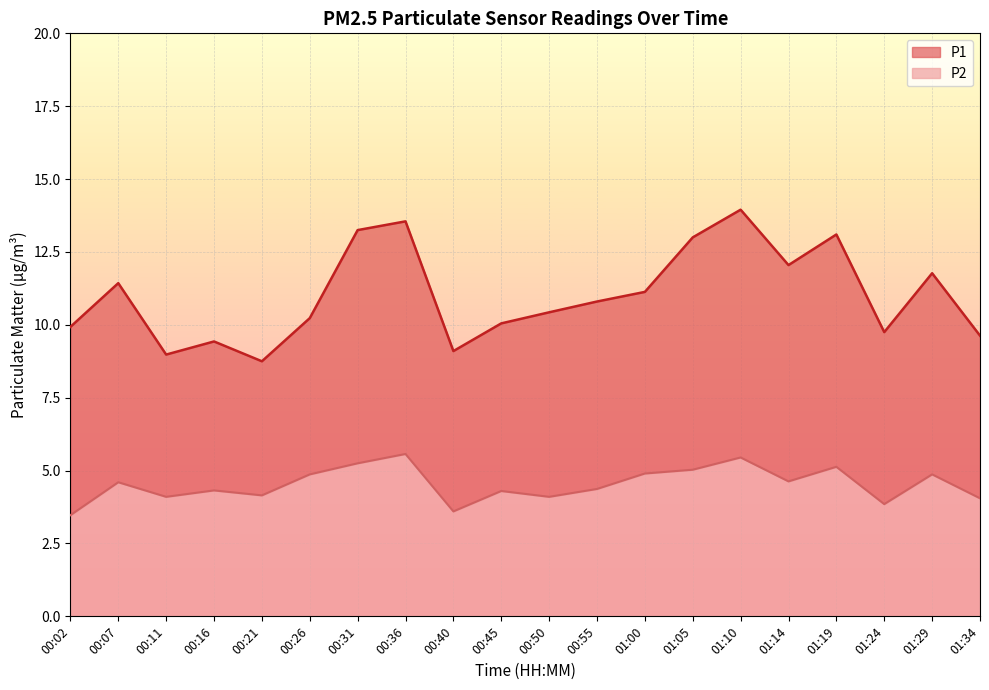

What is the sum of the P1 values at 00:36 and 01:10?

27.5